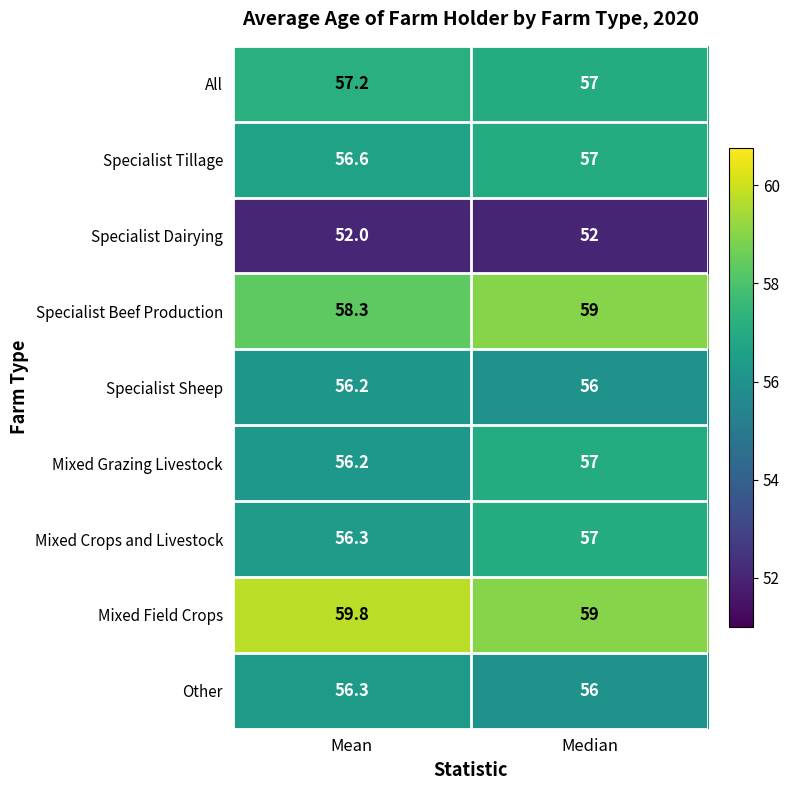

Where is Specialist Sheep nearest to the value 56?

Median